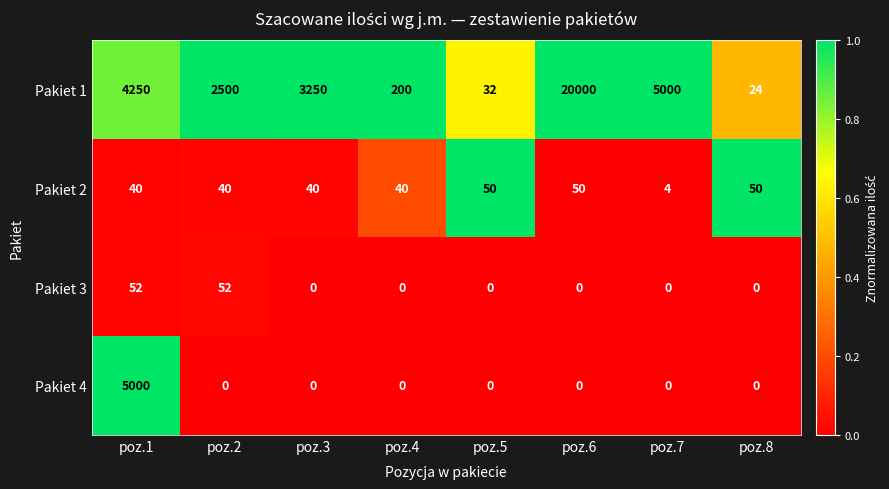

Rank the series by their maximum value, from lowest to highest.

Pakiet 2, Pakiet 3, Pakiet 4, Pakiet 1